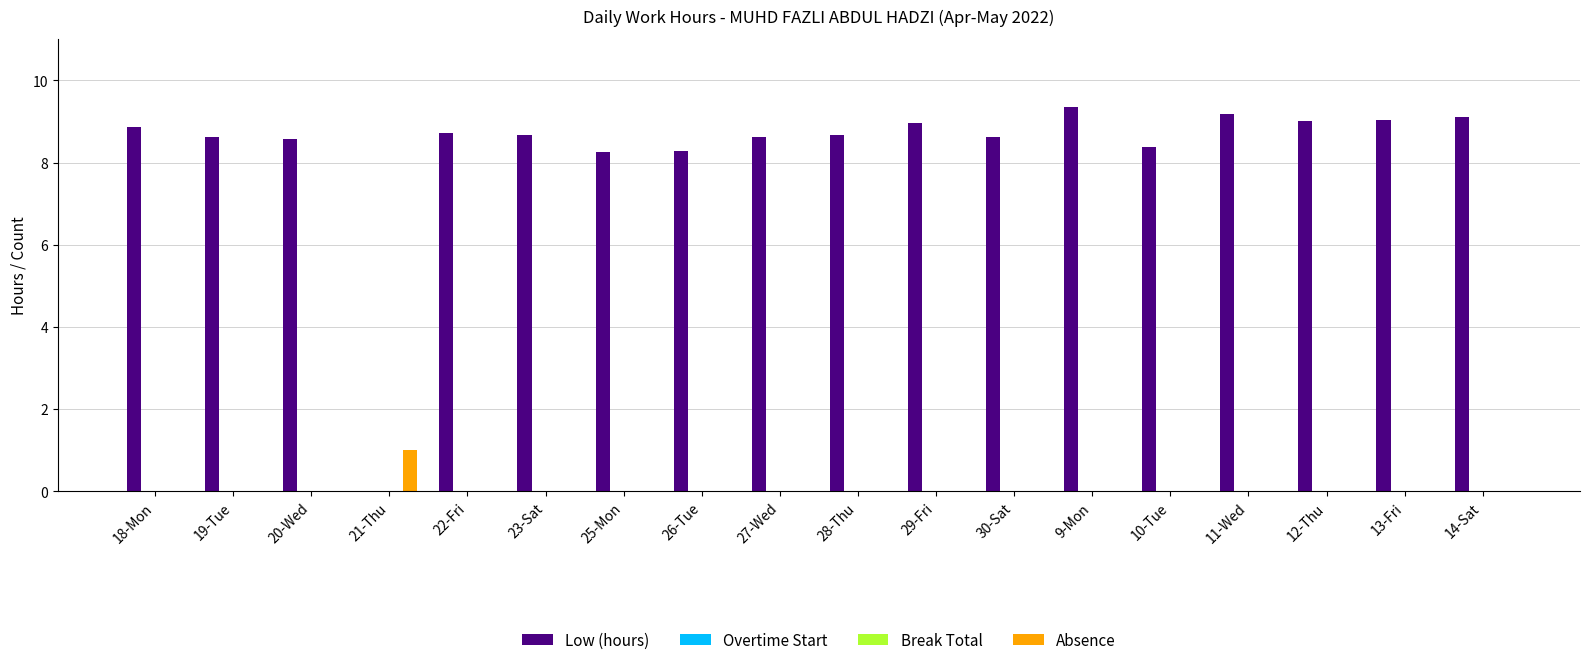

What position from the left is 25-Mon?

7